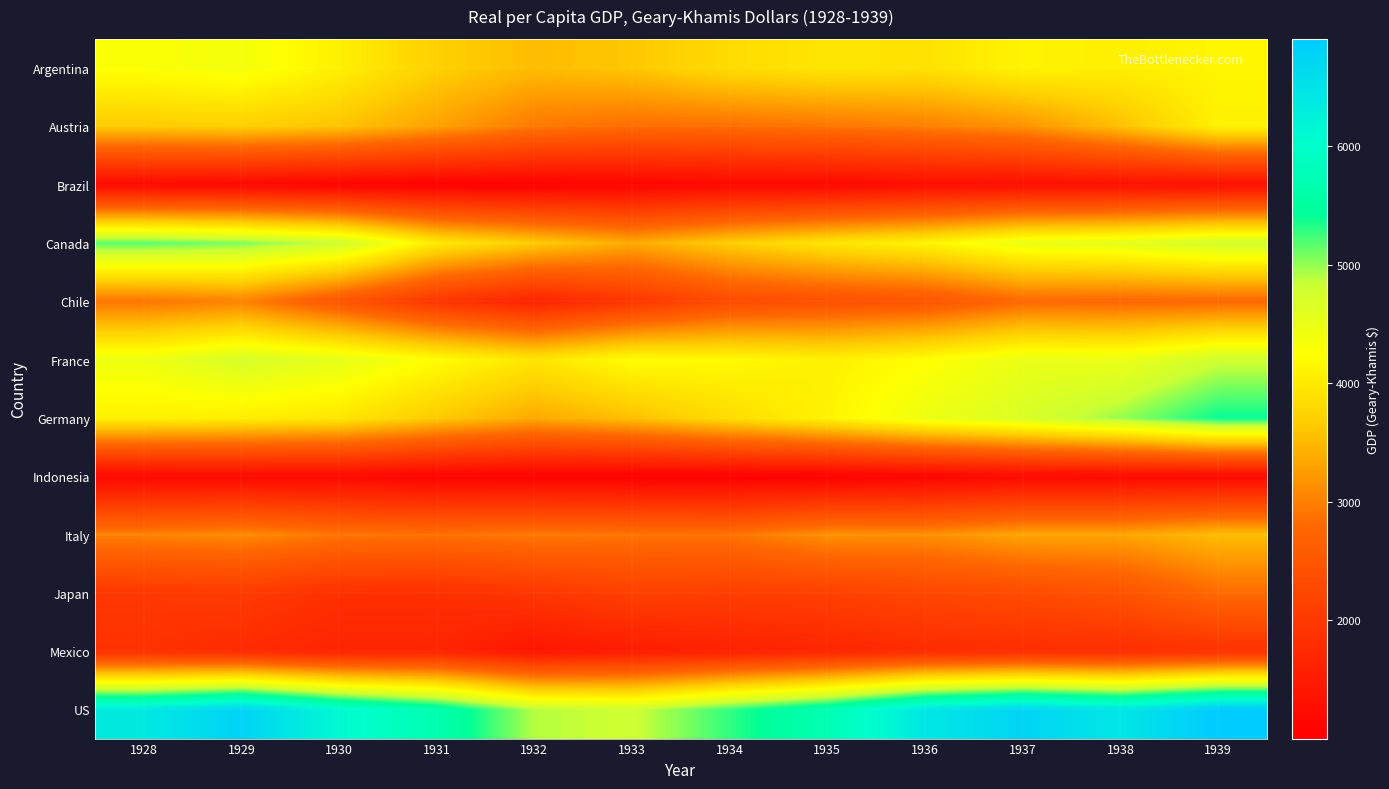

Rank the series at 1929 from lowest to highest value.

Brazil, Indonesia, Mexico, Japan, Chile, Italy, Austria, Germany, Argentina, France, Canada, US